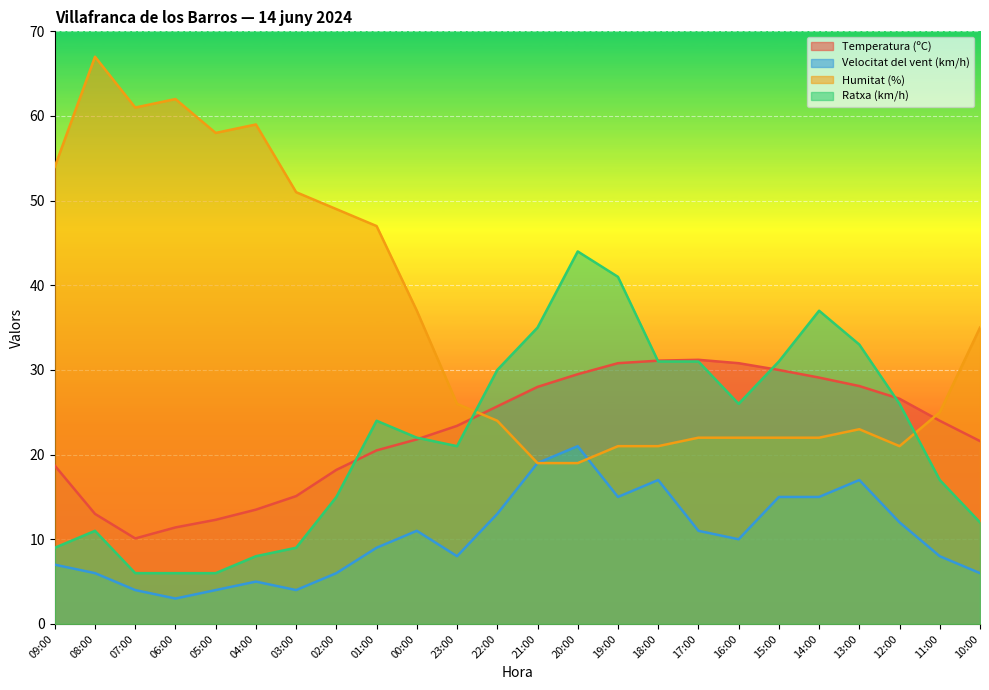

Reading right to left, extract all data points from this chart.

Temperatura (ºC): 21.6	24.0	26.6	28.1	29.1	30.0	30.8	31.2	31.1	30.8	29.5	28.0	25.7	23.4	21.8	20.5	18.2	15.1	13.5	12.3	11.4	10.1	13.0	18.7
Velocitat del vent (km/h): 6.0	8.0	12.0	17.0	15.0	15.0	10.0	11.0	17.0	15.0	21.0	19.0	13.0	8.0	11.0	9.0	6.0	4.0	5.0	4.0	3.0	4.0	6.0	7.0
Humitat (%): 35.0	25.0	21.0	23.0	22.0	22.0	22.0	22.0	21.0	21.0	19.0	19.0	24.0	26.0	37.0	47.0	49.0	51.0	59.0	58.0	62.0	61.0	67.0	54.0
Ratxa (km/h): 12.0	17.0	26.0	33.0	37.0	31.0	26.0	31.0	31.0	41.0	44.0	35.0	30.0	21.0	22.0	24.0	15.0	9.0	8.0	6.0	6.0	6.0	11.0	9.0